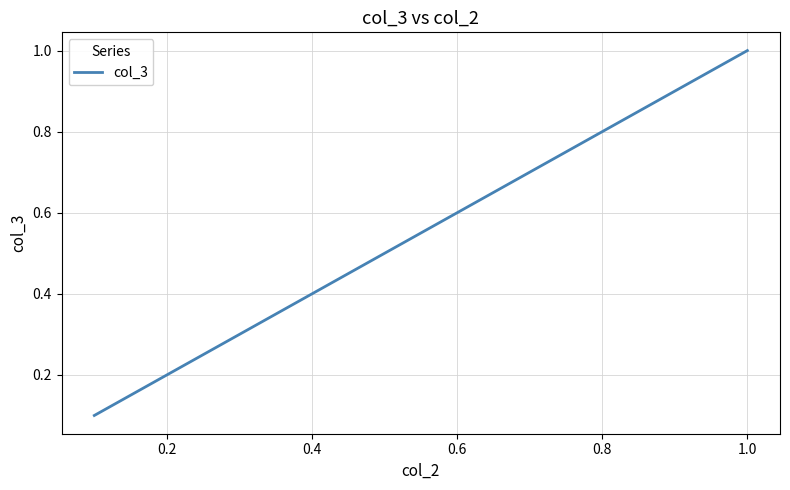

What is the difference between the maximum and minimum values?

0.9